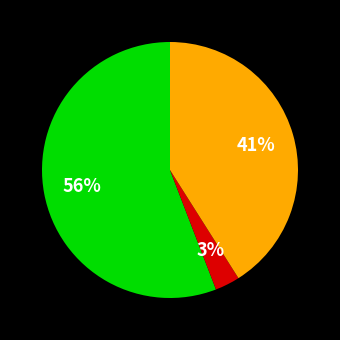

To the nearest percent, what is the average slice percentage?

33%